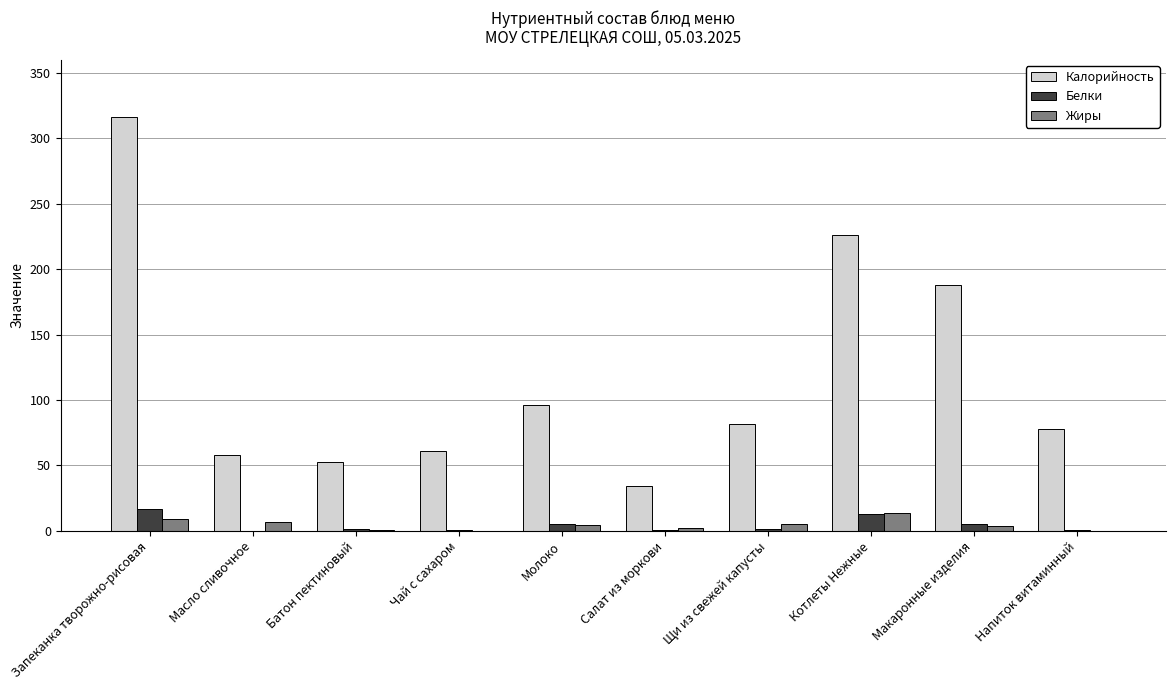

The Калорийность series shows 82.5 at Чай с сахаром. True or false?

False